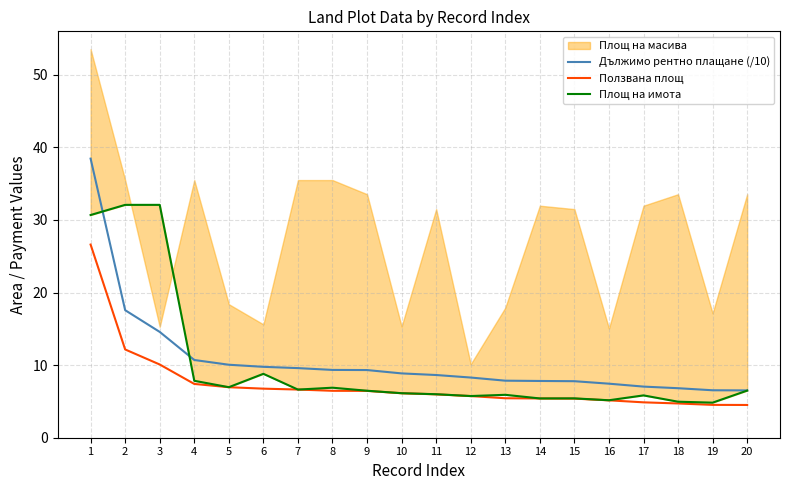

List the series in order of their overall mean, highest first.

Дължимо рентно плащане (/10), Площ на имота, Ползвана площ